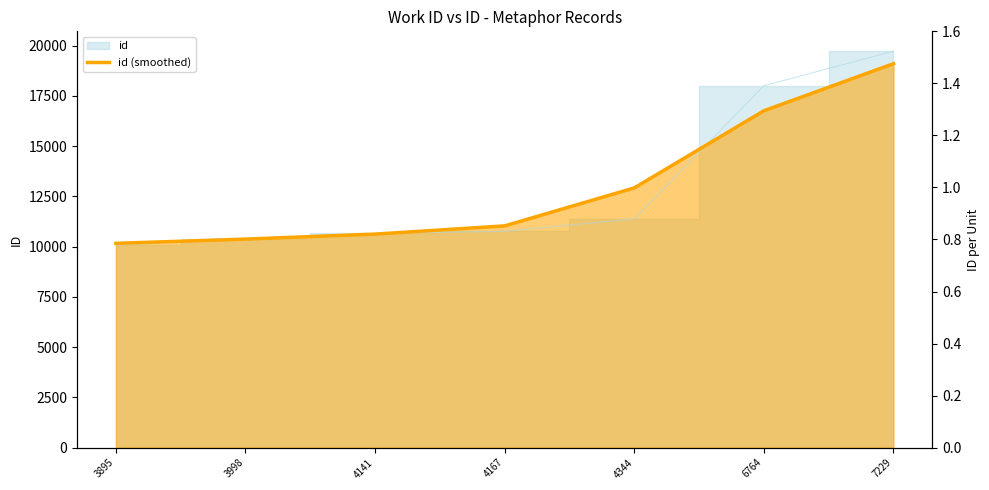

Does the chart display data point markers on the line(s)?

No